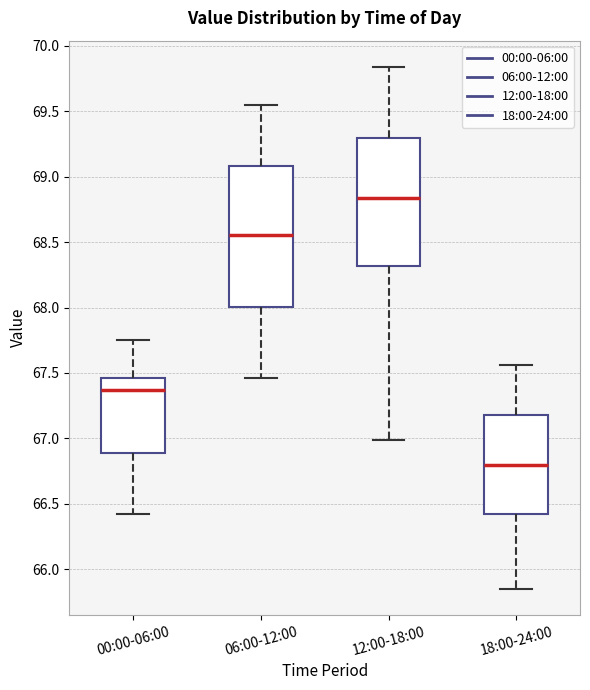

Reading left to right, transcribe this box plot: for each box, give where its median line is, the range the box spans, and where its two whiskers end, as read against the y-axis. The values are not printed on the chart, so give them approximately, as read against the axis.

00:00-06:00: median 67.35, box 66.90 to 67.45, whiskers 66.40 to 67.75
06:00-12:00: median 68.55, box 68.00 to 69.10, whiskers 67.45 to 69.55
12:00-18:00: median 68.85, box 68.30 to 69.30, whiskers 67.00 to 69.85
18:00-24:00: median 66.80, box 66.40 to 67.20, whiskers 65.85 to 67.55